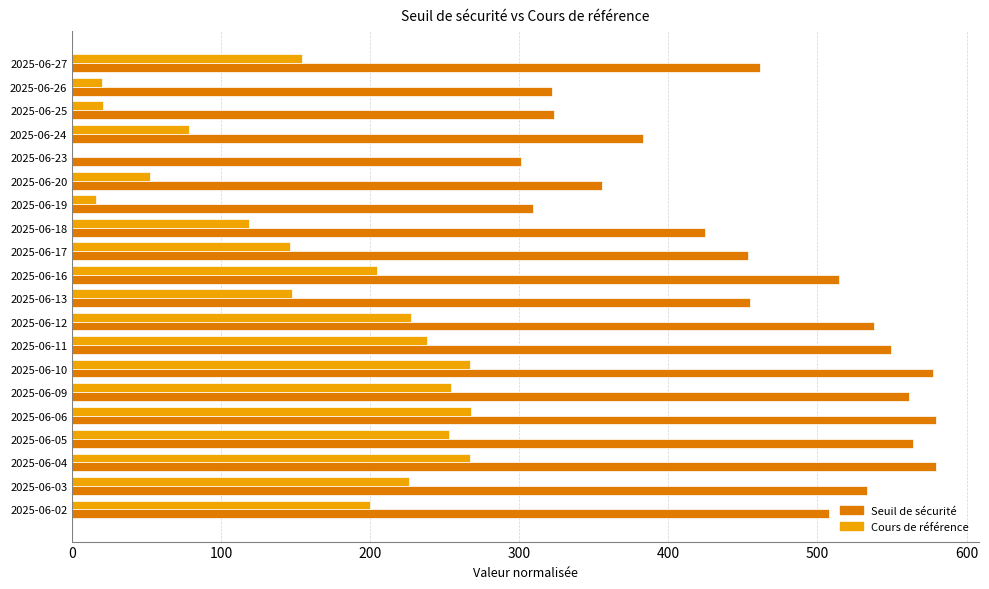

What is the sum of the Cours de référence values at 2025-06-27 and 2025-06-13?

301.1